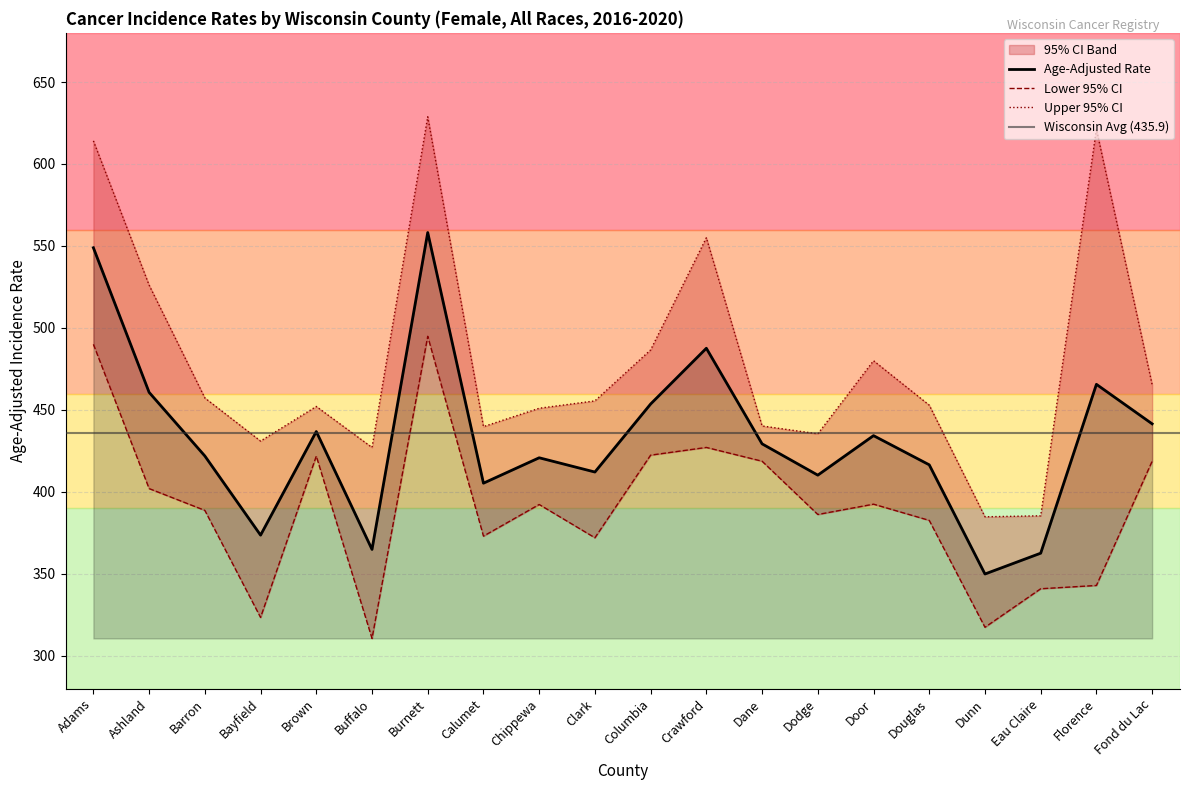

Rank the series by their maximum value, from lowest to highest.

Lower 95% CI, Age-Adjusted Rate, Upper 95% CI